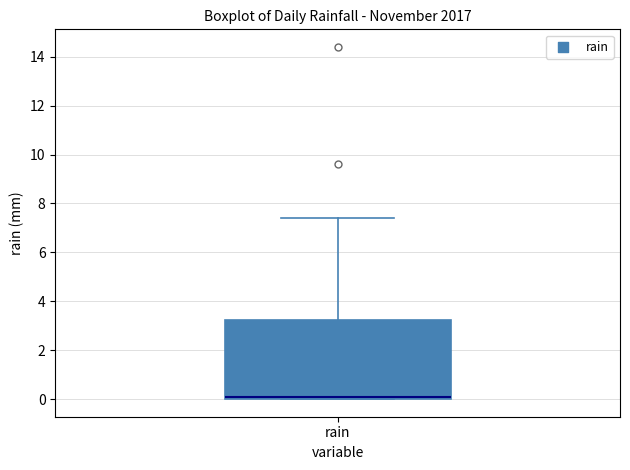

Transcribe this box plot: give where the median line is, the range the box spans, and where the two whiskers end, as read against the y-axis. The values are not printed on the chart, so give them approximately, as read against the axis.

median 0.2, box 0.0 to 3.2, whiskers 0.0 to 7.4